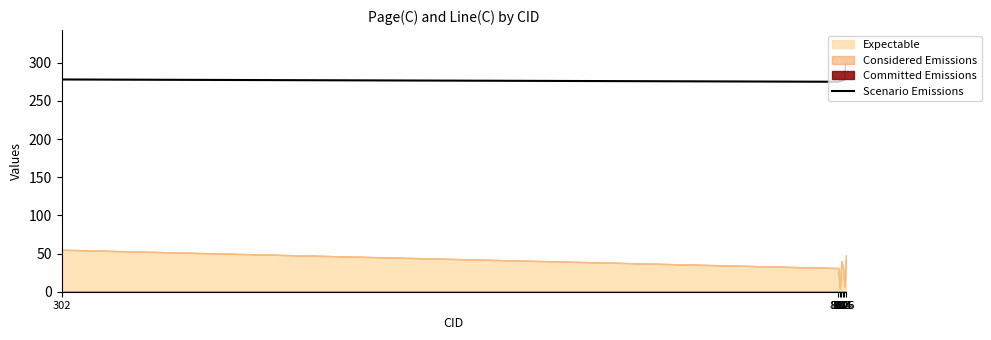

List the labels in order of value, largest first.

806, 302, 805, 804, 802, 803, 801